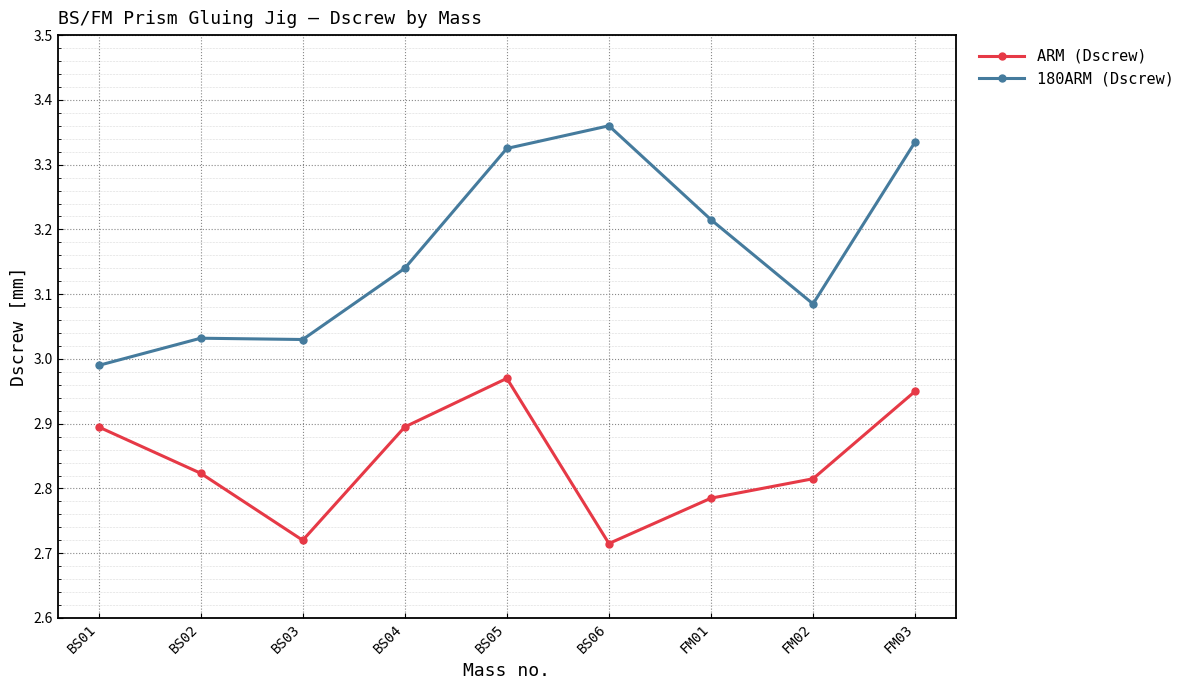

At which label does 180ARM (Dscrew) reach its peak?

BS06